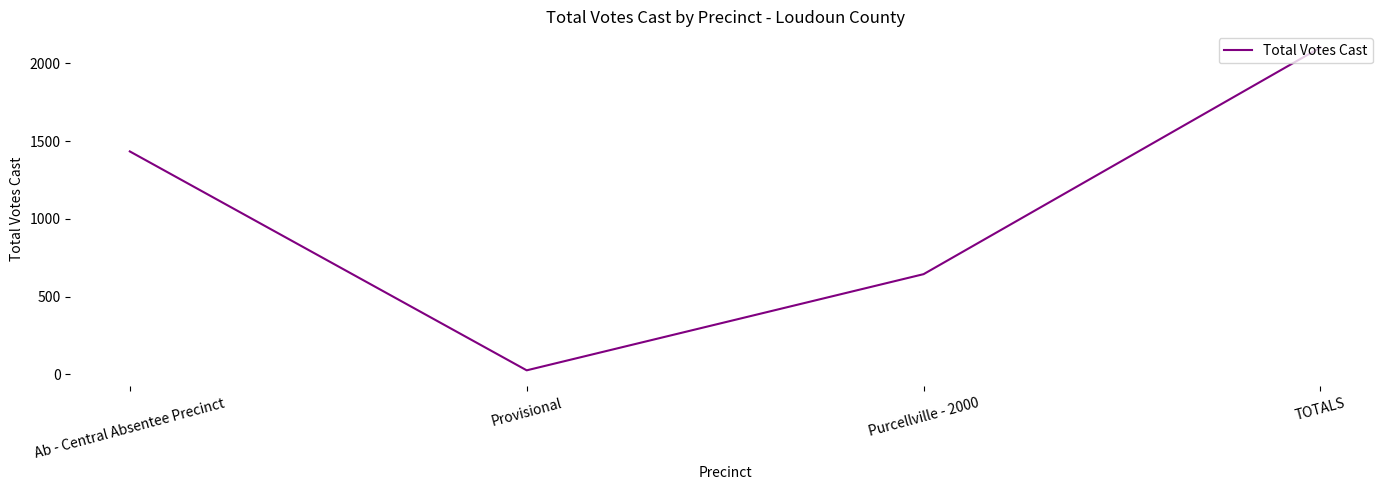

What is the average value?

1052